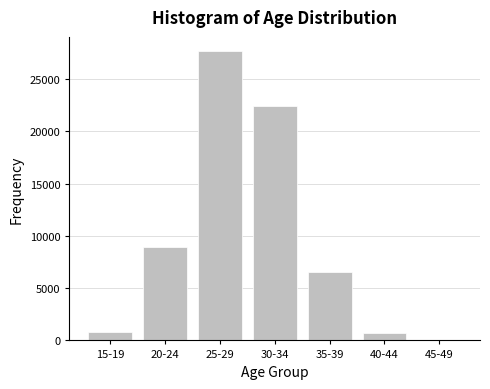

What is the ratio of the value at 20-24 to the value at 25-29?

0.3